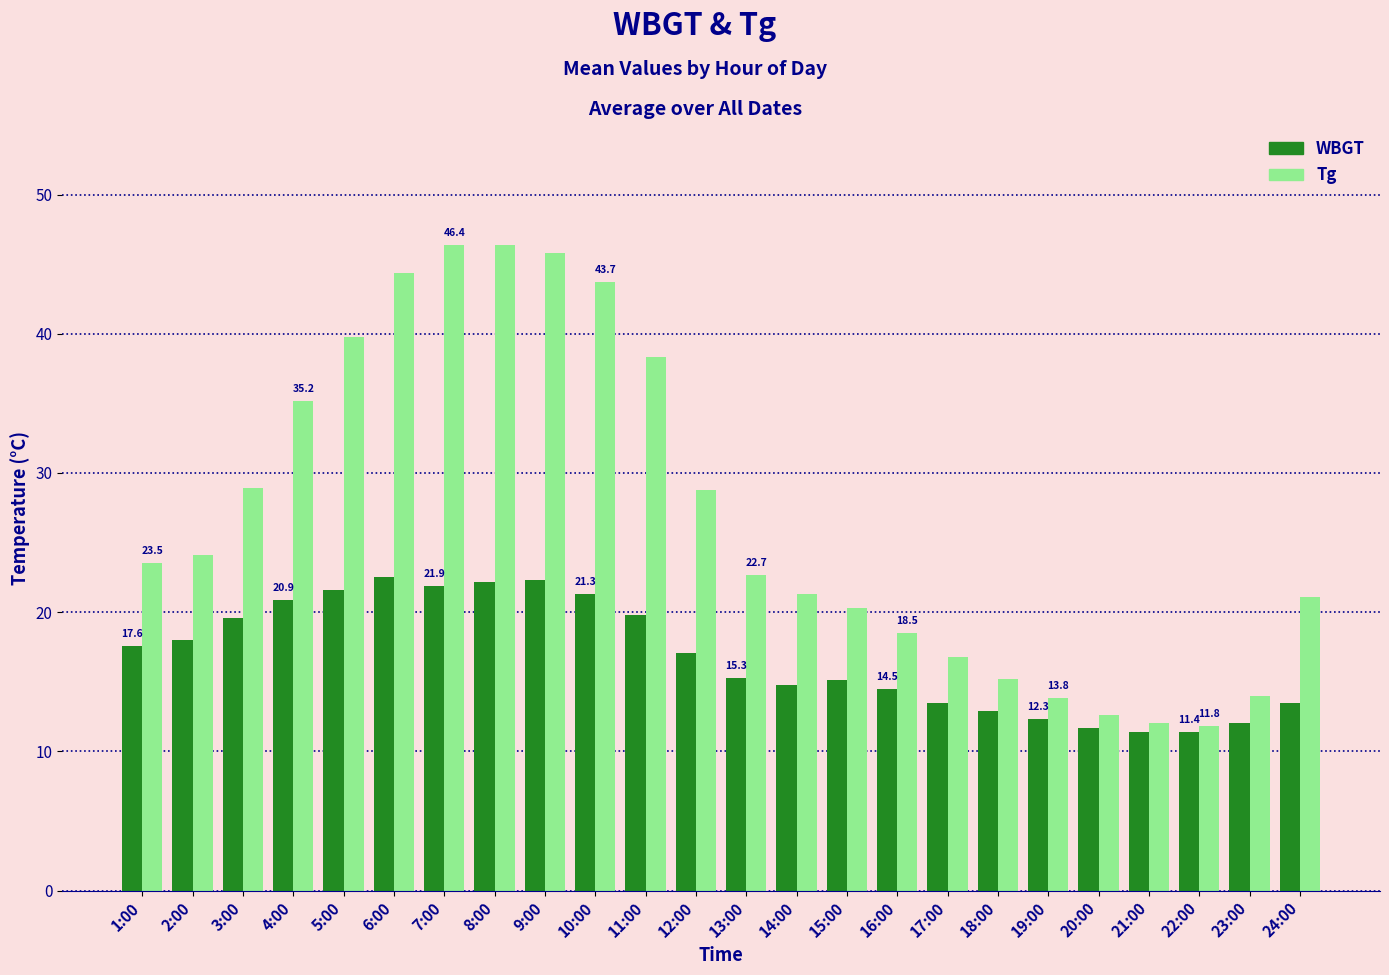

Where does the Tg series first go above 23?

1:00